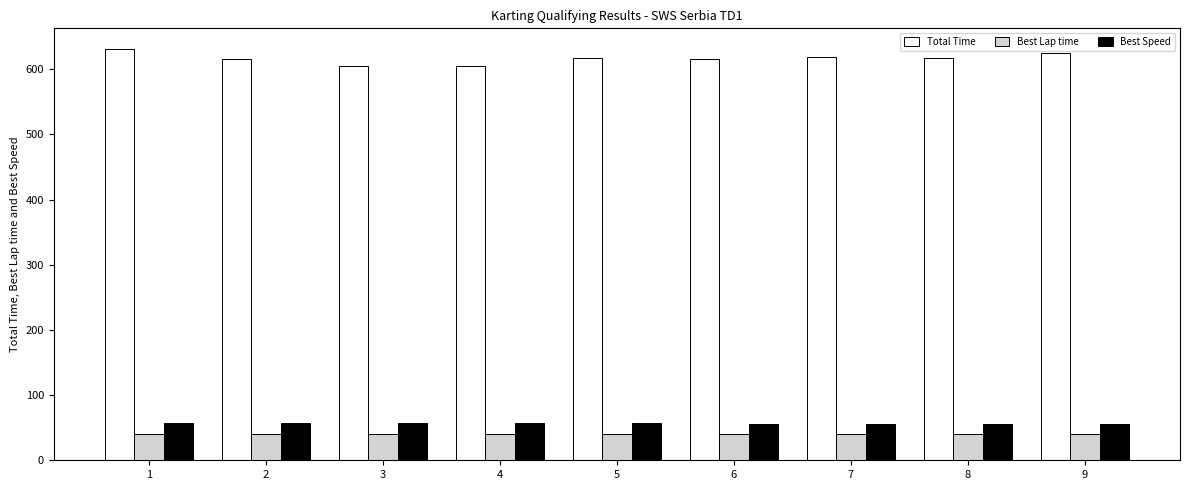

What is the maximum value for Best Speed?

56.8